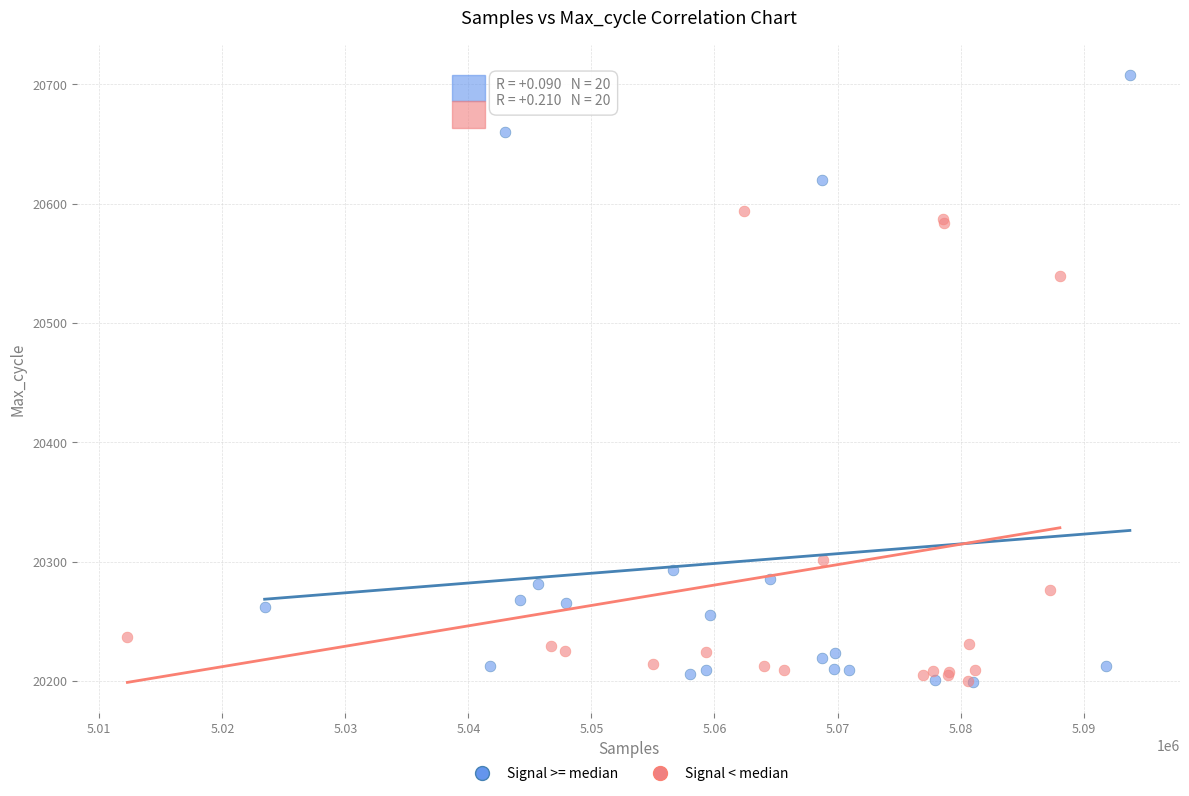

Which series has the largest Y range (max minus min)?

Signal >= median